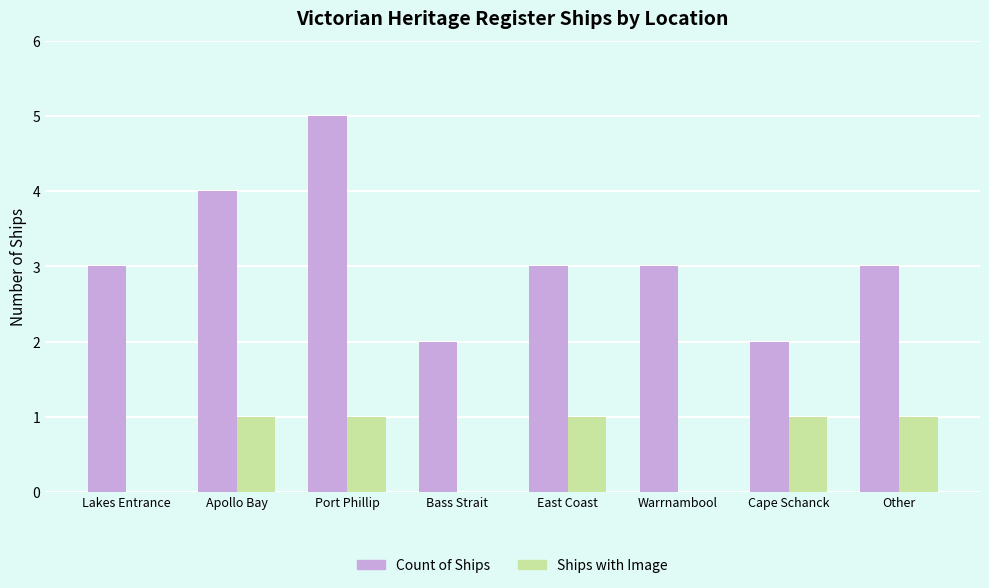

Does the chart contain stacked bars?

No